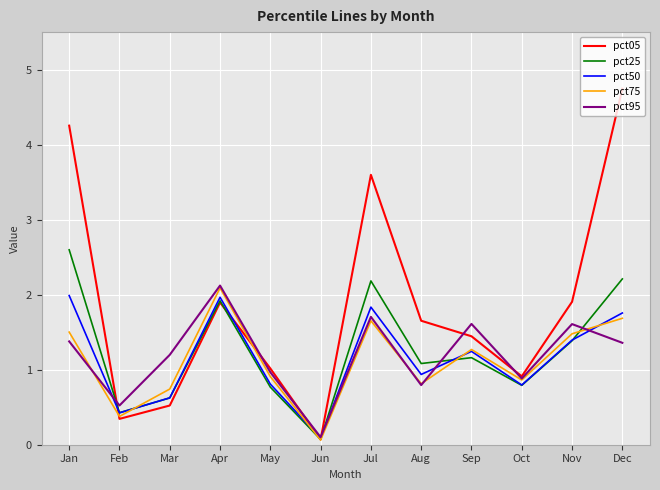

Reading left to right, transcribe all the data shown in this chart.

pct05: Jan=4.3	Feb=0.3	Mar=0.5	Apr=1.9	May=1.0	Jun=0.1	Jul=3.6	Aug=1.7	Sep=1.4	Oct=0.9	Nov=1.9	Dec=4.7
pct25: Jan=2.6	Feb=0.4	Mar=0.6	Apr=1.9	May=0.8	Jun=0.1	Jul=2.2	Aug=1.1	Sep=1.2	Oct=0.8	Nov=1.4	Dec=2.2
pct50: Jan=2.0	Feb=0.4	Mar=0.6	Apr=2.0	May=0.8	Jun=0.1	Jul=1.8	Aug=0.9	Sep=1.2	Oct=0.8	Nov=1.4	Dec=1.8
pct75: Jan=1.5	Feb=0.4	Mar=0.7	Apr=2.1	May=0.9	Jun=0.1	Jul=1.7	Aug=0.8	Sep=1.3	Oct=0.9	Nov=1.5	Dec=1.7
pct95: Jan=1.4	Feb=0.5	Mar=1.2	Apr=2.1	May=1.0	Jun=0.1	Jul=1.7	Aug=0.8	Sep=1.6	Oct=0.9	Nov=1.6	Dec=1.4